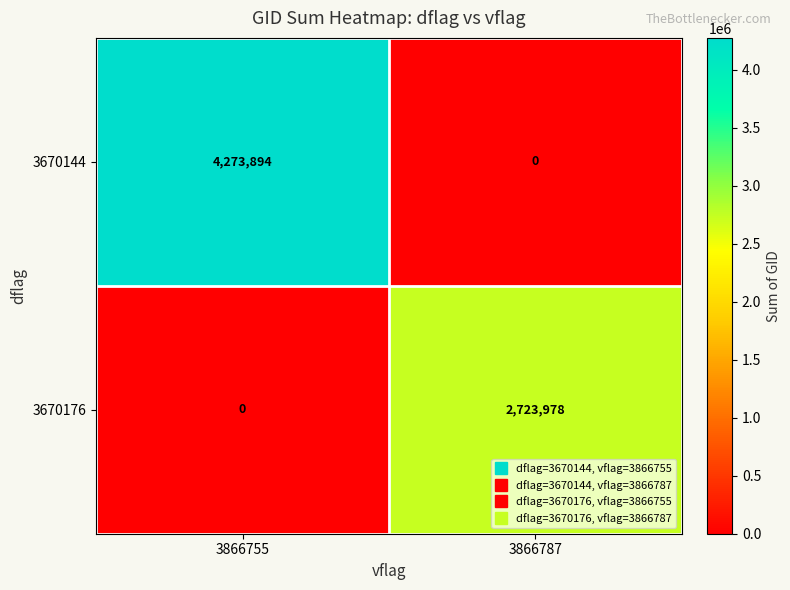

Which series changed the most between 3866755 and 3866787?

3670144